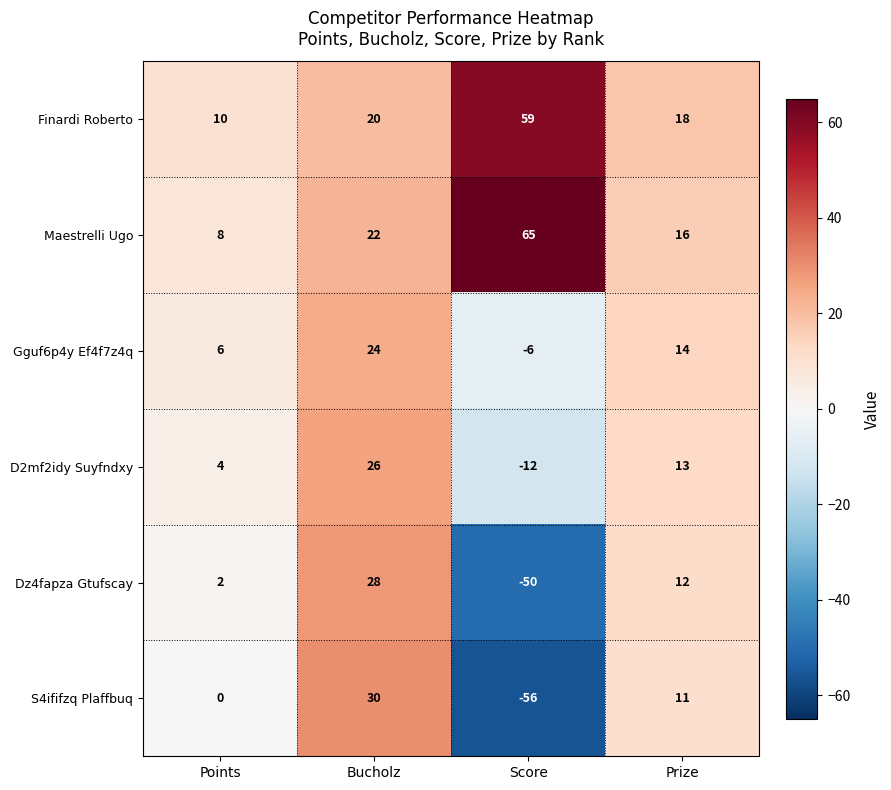

Which category has the lowest value in the Gguf6p4y Ef4f7z4q series?

Score